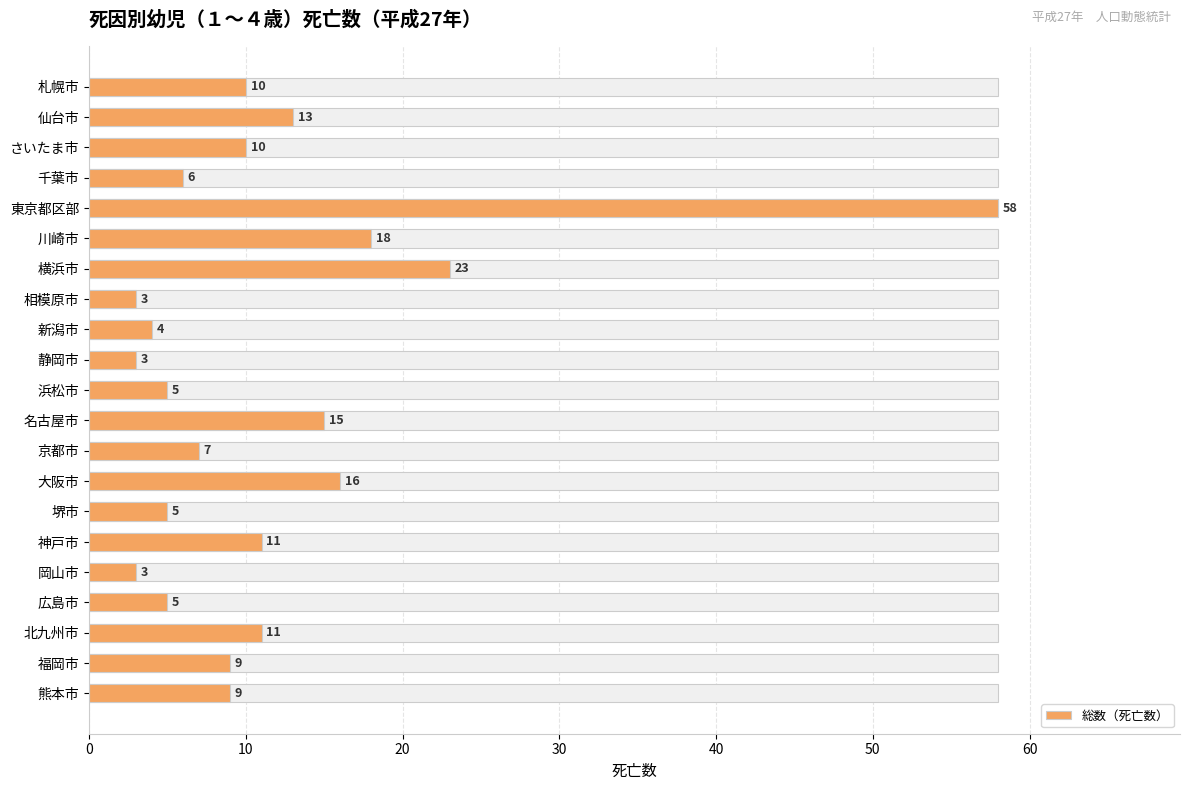

What is the difference between the maximum and second lowest values?

55